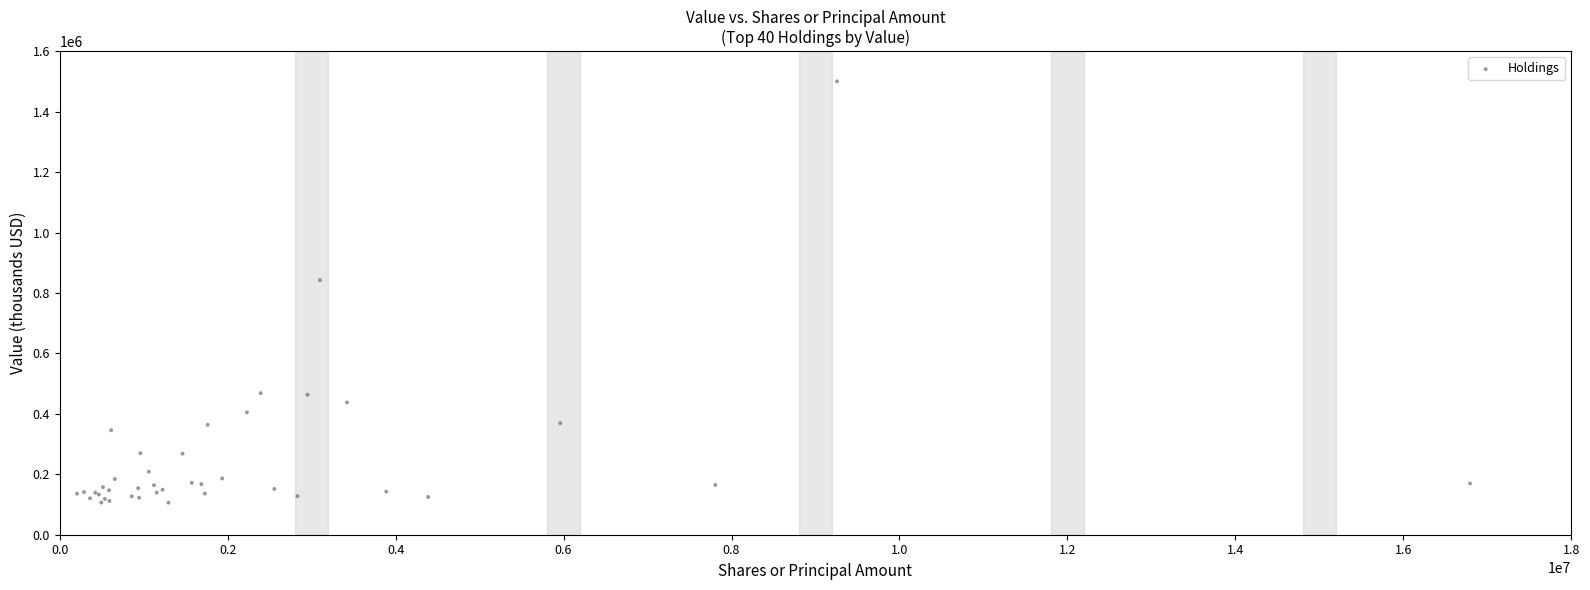

What Y value in the scatter plot is closest to 803130?

842147